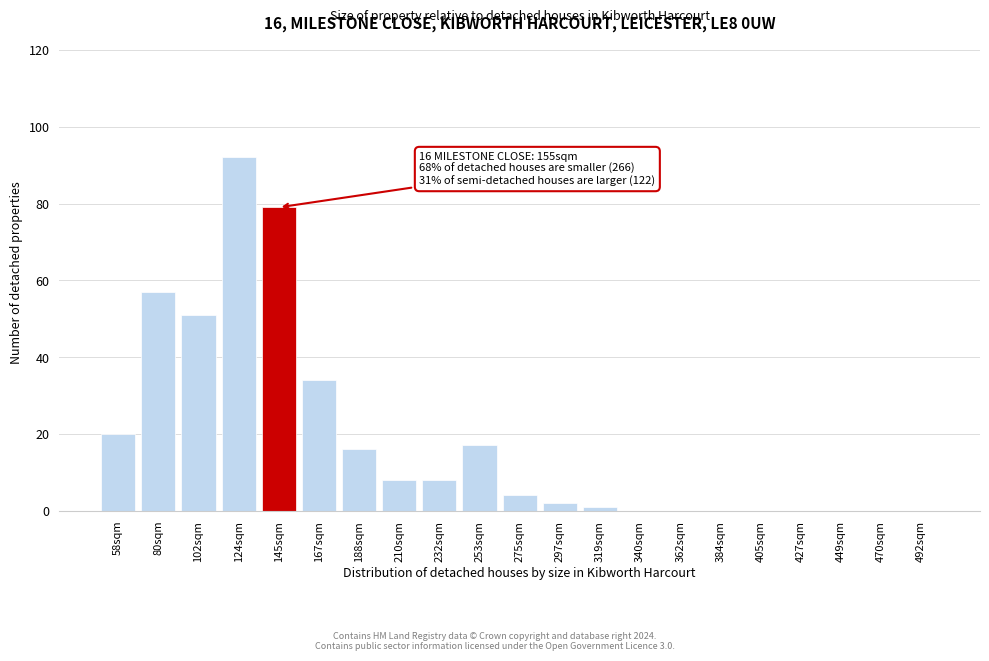

Reading left to right, what are all the values shown in this chart?

58sqm=20	80sqm=57	102sqm=51	124sqm=92	145sqm=79	167sqm=34	188sqm=16	210sqm=8	232sqm=8	253sqm=17	275sqm=4	297sqm=2	319sqm=1	340sqm=0	362sqm=0	384sqm=0	405sqm=0	427sqm=0	449sqm=0	470sqm=0	492sqm=0